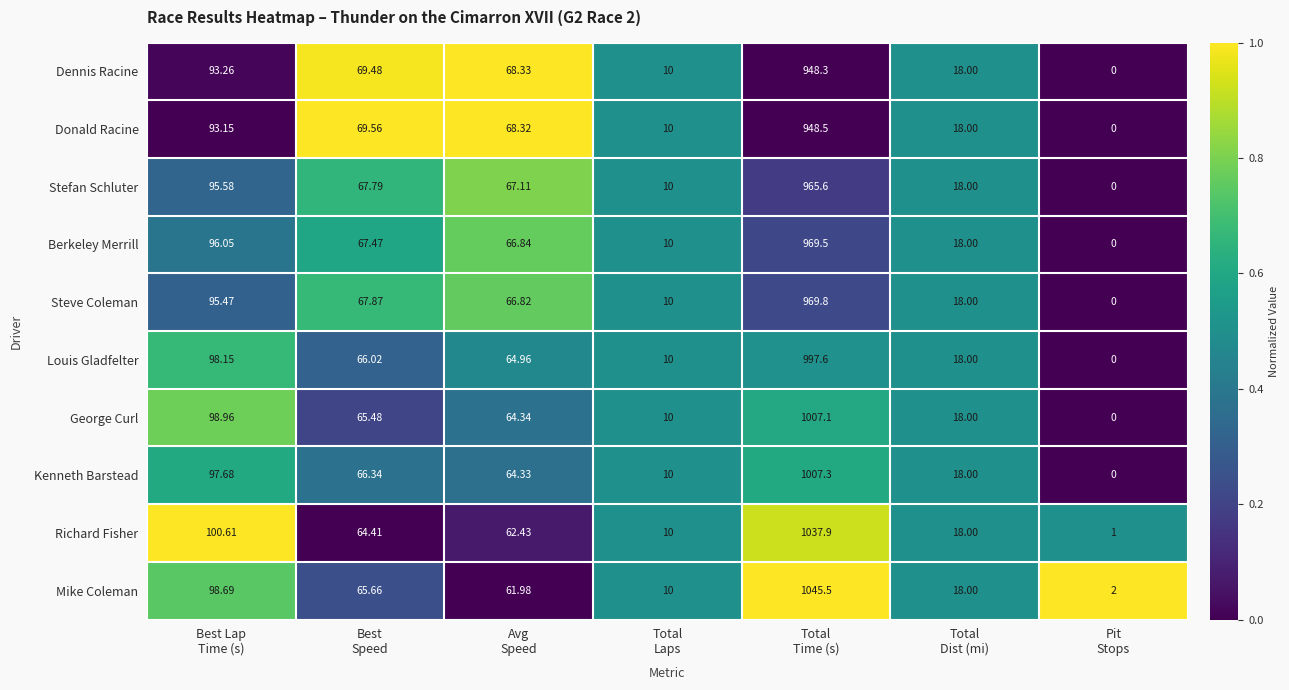

Rank the series by their maximum value, from lowest to highest.

Dennis Racine, Donald Racine, Stefan Schluter, Berkeley Merrill, Steve Coleman, Louis Gladfelter, George Curl, Kenneth Barstead, Richard Fisher, Mike Coleman